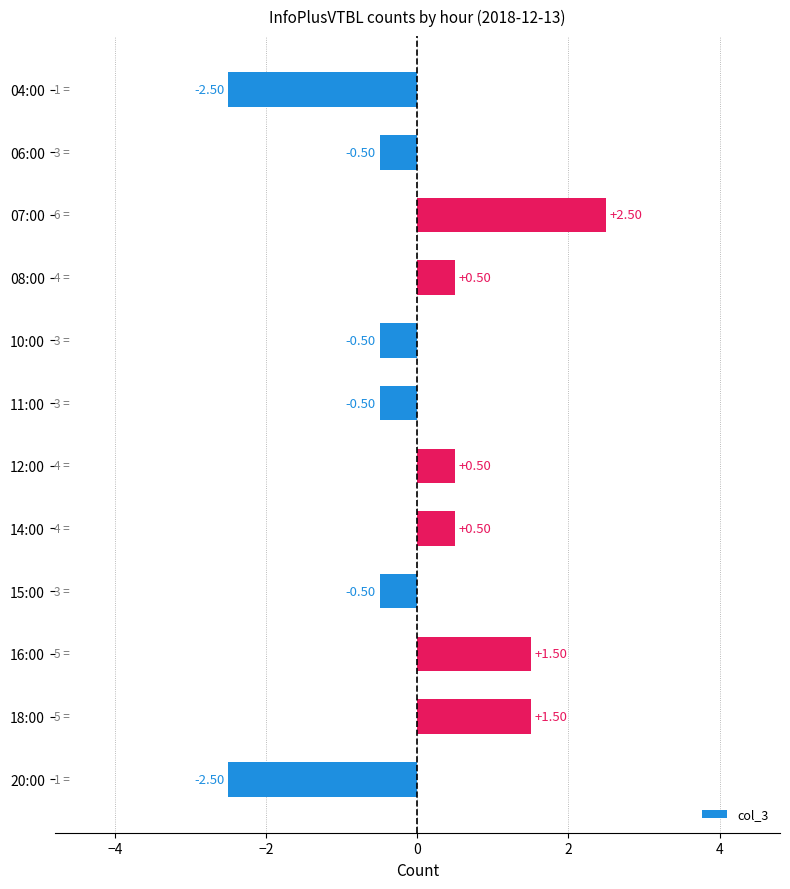

What is the difference between the second highest and minimum values?

4.0